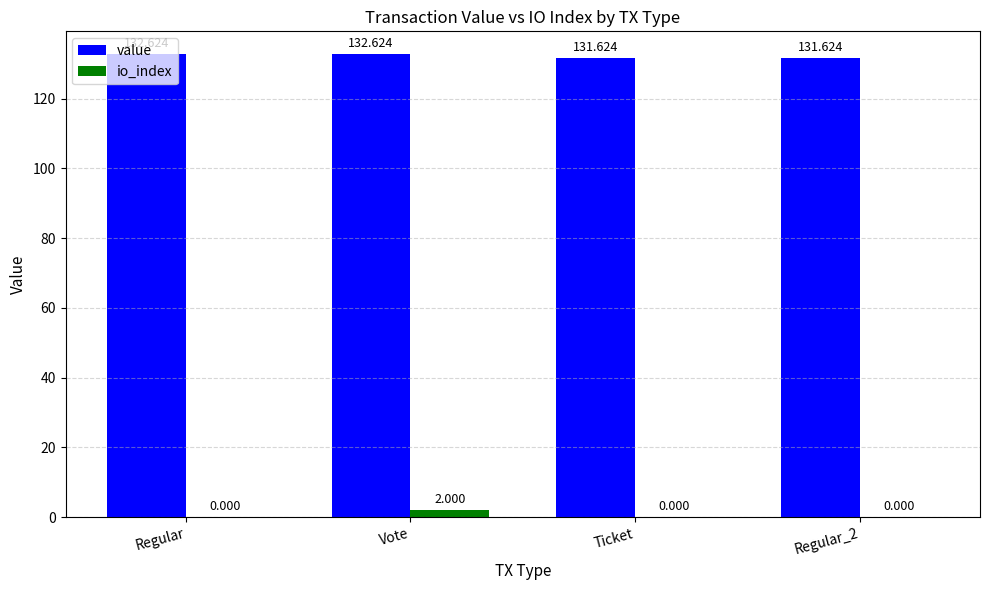

Where does the value series first go above 132?

Regular